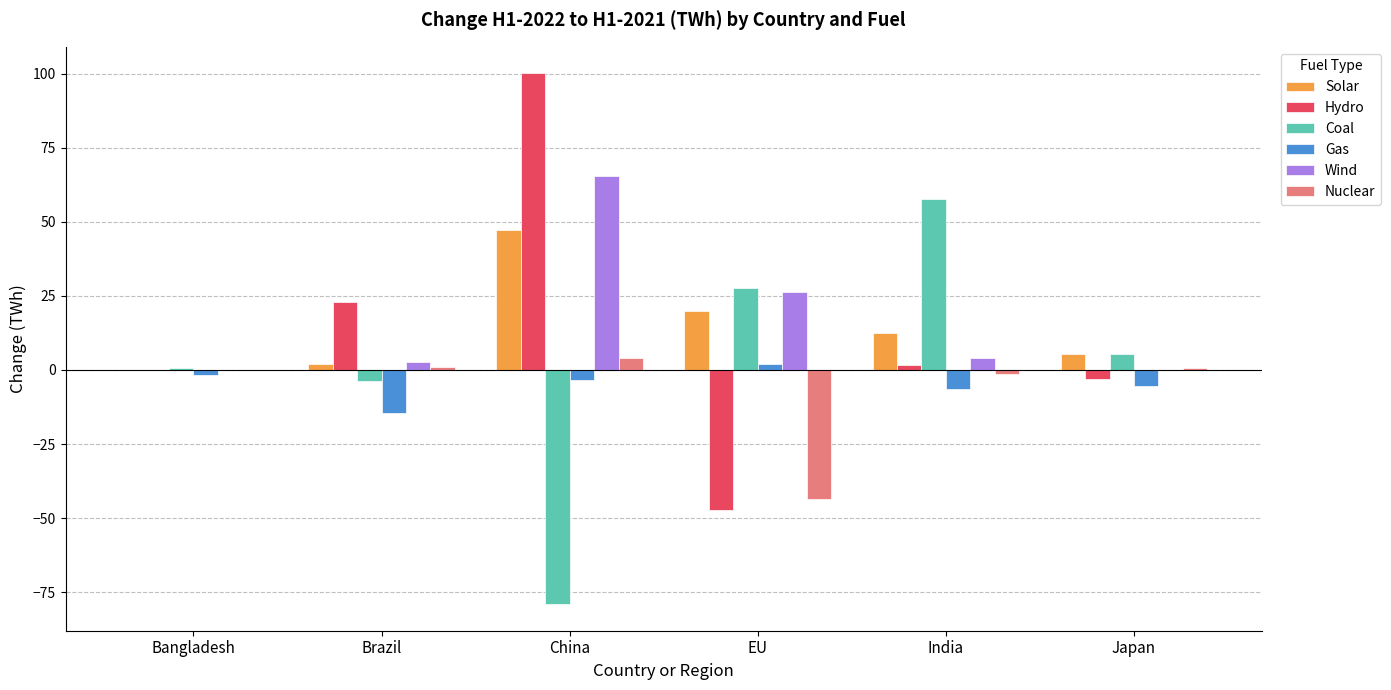

At which label does Gas reach its peak?

EU